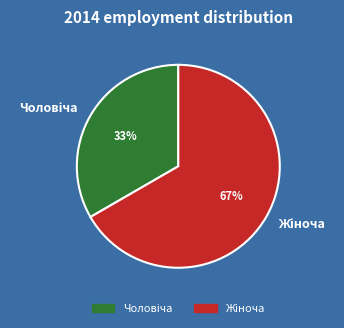

To the nearest percent, what is the average slice percentage?

50%